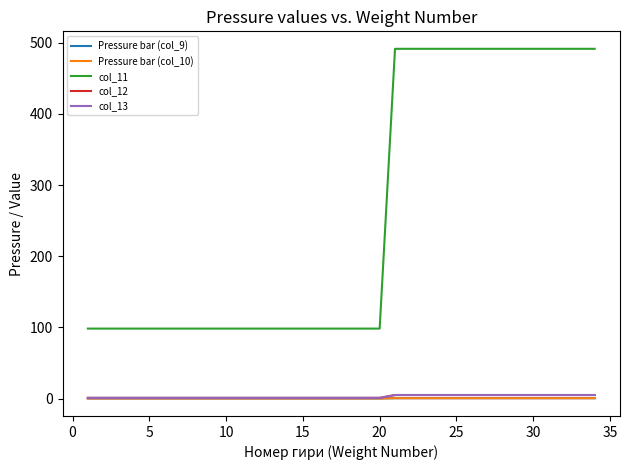

At how many categories does at least one series exceed 5?

34